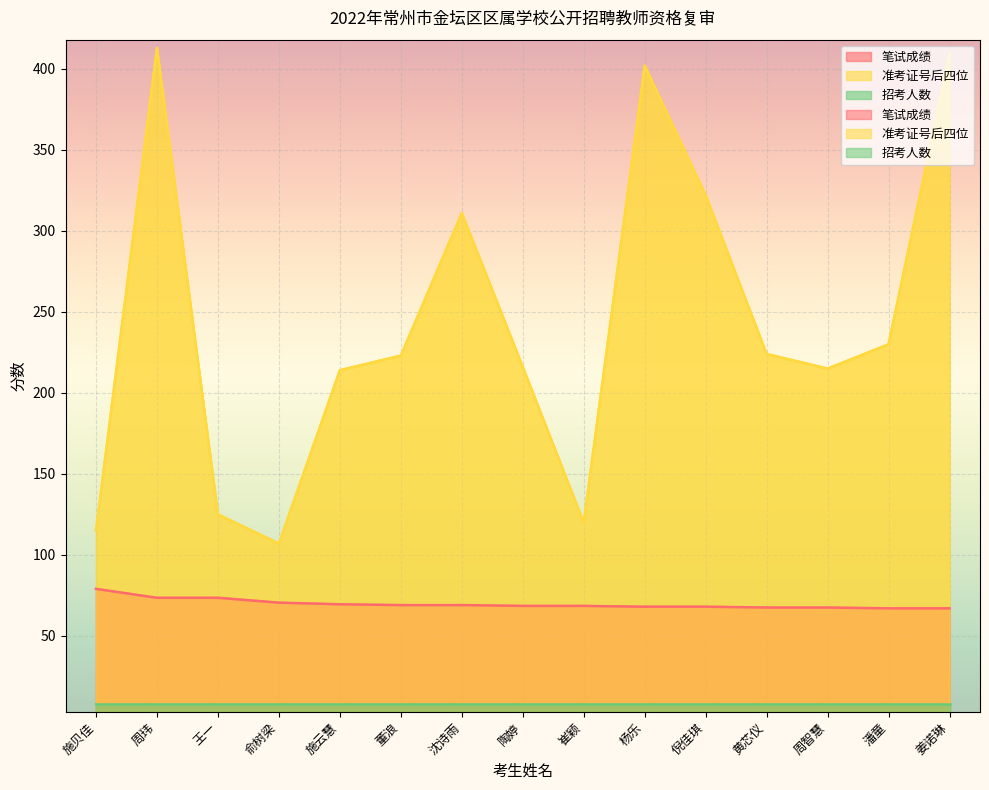

What is the label of the 13th point from the right?

王一